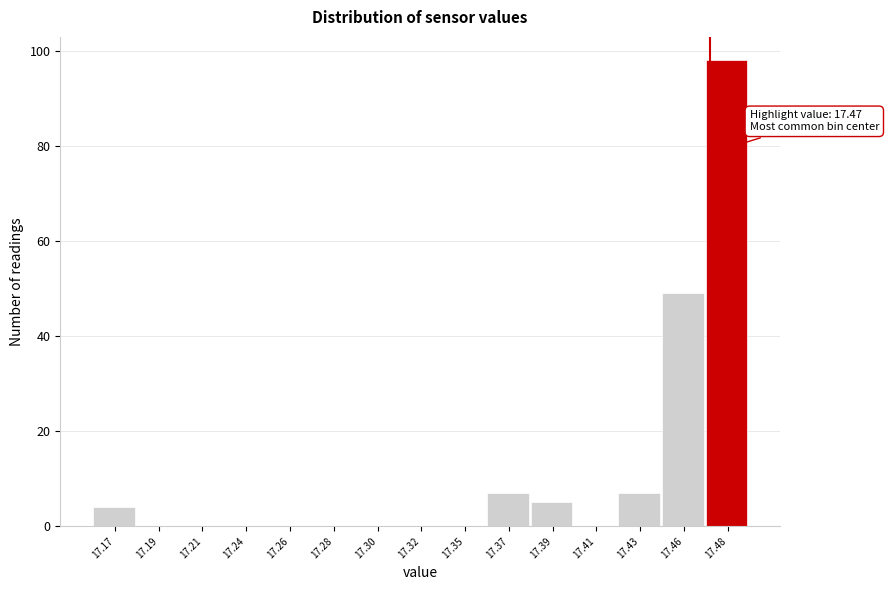

Reading left to right, transcribe all the data shown in this chart.

17.17=4	17.19=0	17.21=0	17.24=0	17.26=0	17.28=0	17.30=0	17.32=0	17.35=0	17.37=7	17.39=5	17.41=0	17.43=7	17.46=49	17.48=98